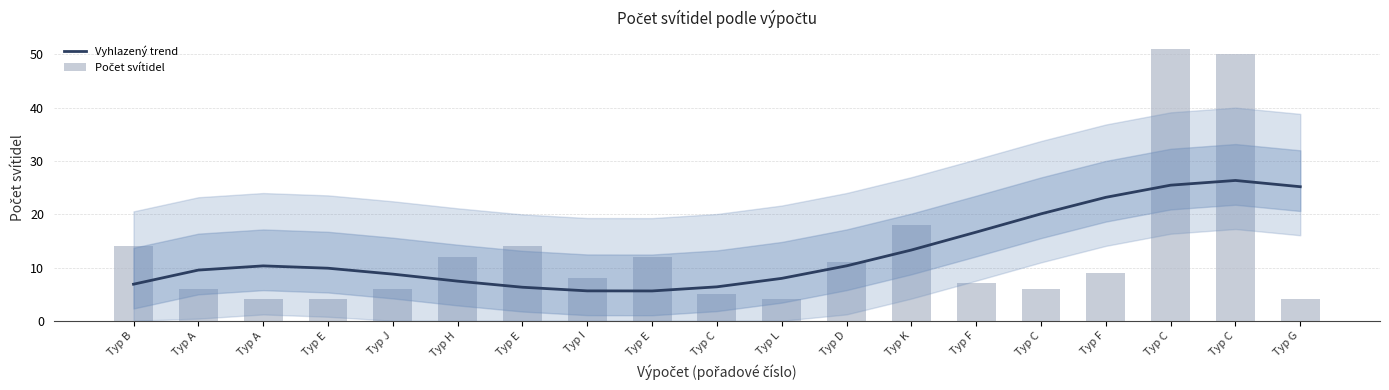

At which label does Počet svítidel reach its minimum?

Typ A